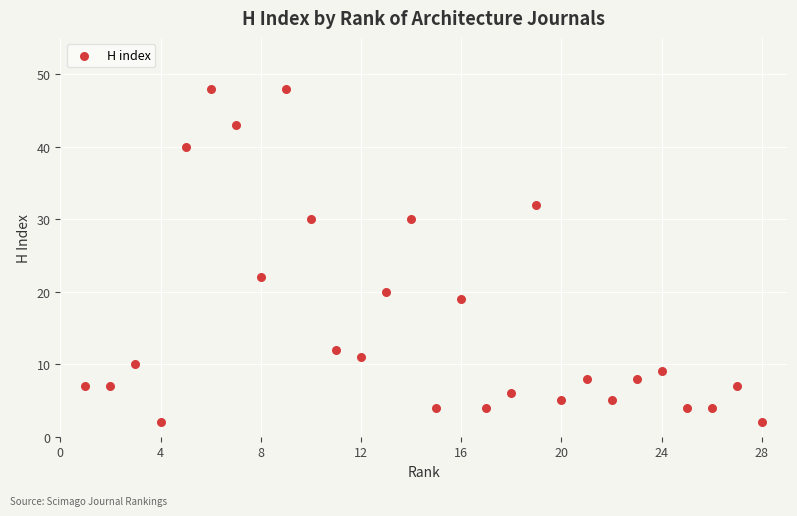

What is the range of Y values (max minus min)?

46